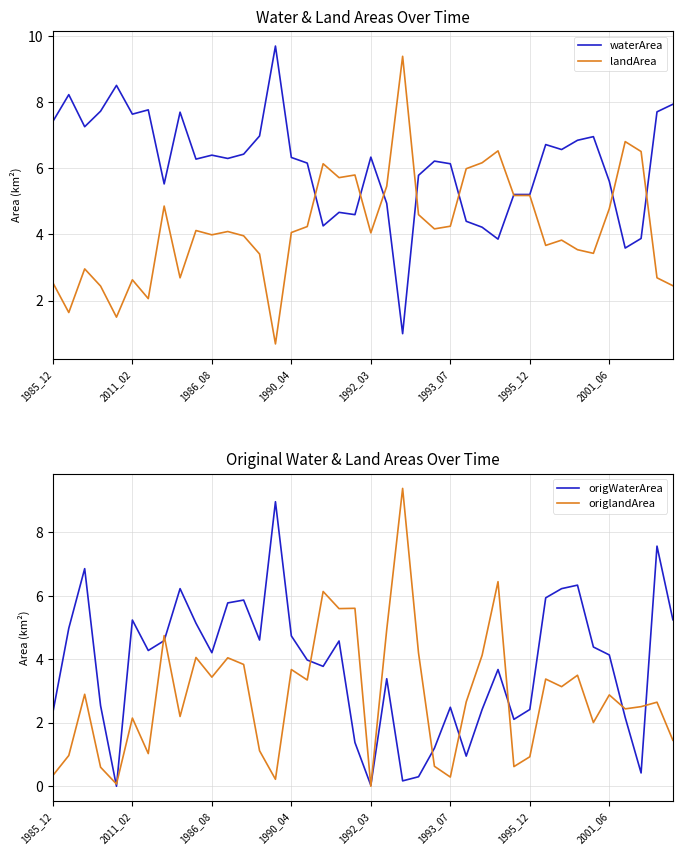

The waterArea series shows 1.7 at 2001_06. True or false?

False